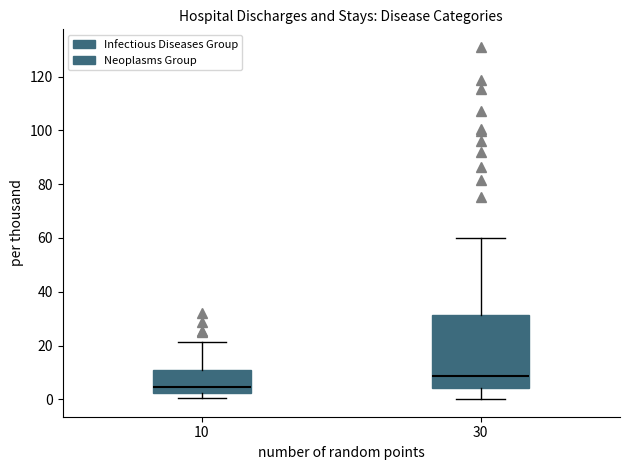

Reading left to right, transcribe this box plot: for each box, give where its median line is, the range the box spans, and where its two whiskers end, as read against the y-axis. The values are not printed on the chart, so give them approximately, as read against the axis.

10: median 4, box 2 to 12, whiskers 0 to 22
30: median 8, box 4 to 32, whiskers 0 to 60